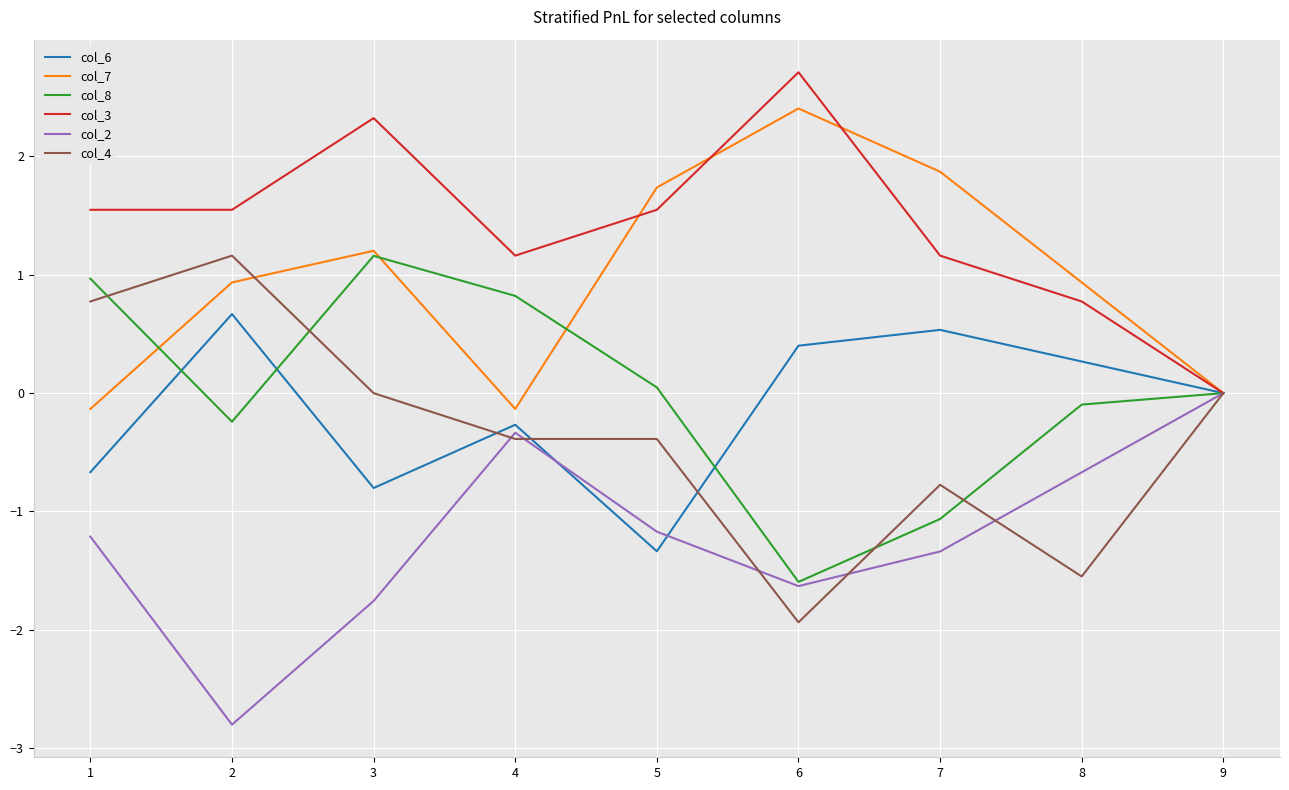

Which category has the highest value across all series?

6